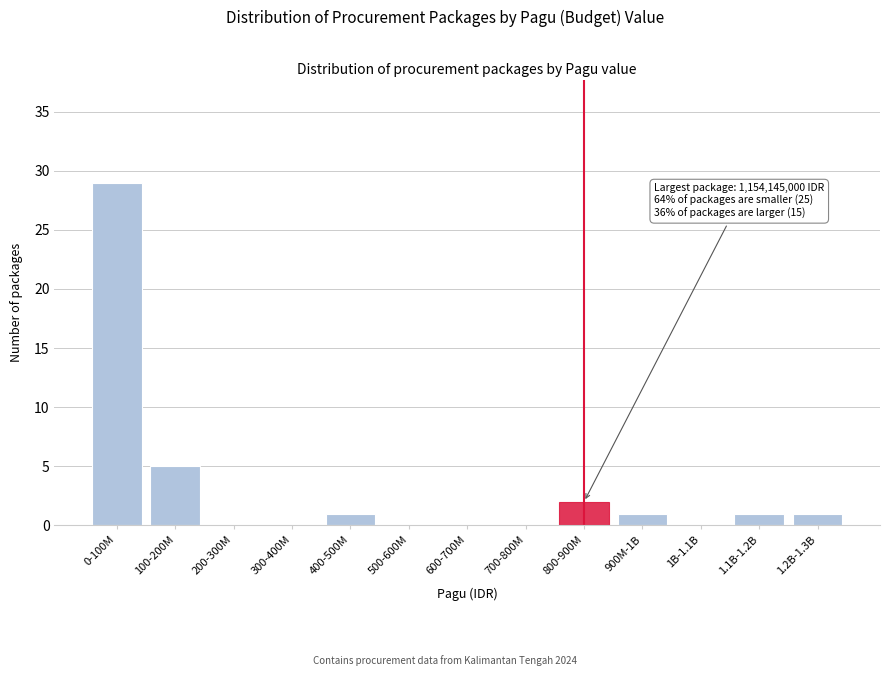

Reading left to right, transcribe all the data shown in this chart.

0-100M=29	100-200M=5	200-300M=0	300-400M=0	400-500M=1	500-600M=0	600-700M=0	700-800M=0	800-900M=2	900M-1B=1	1B-1.1B=0	1.1B-1.2B=1	1.2B-1.3B=1